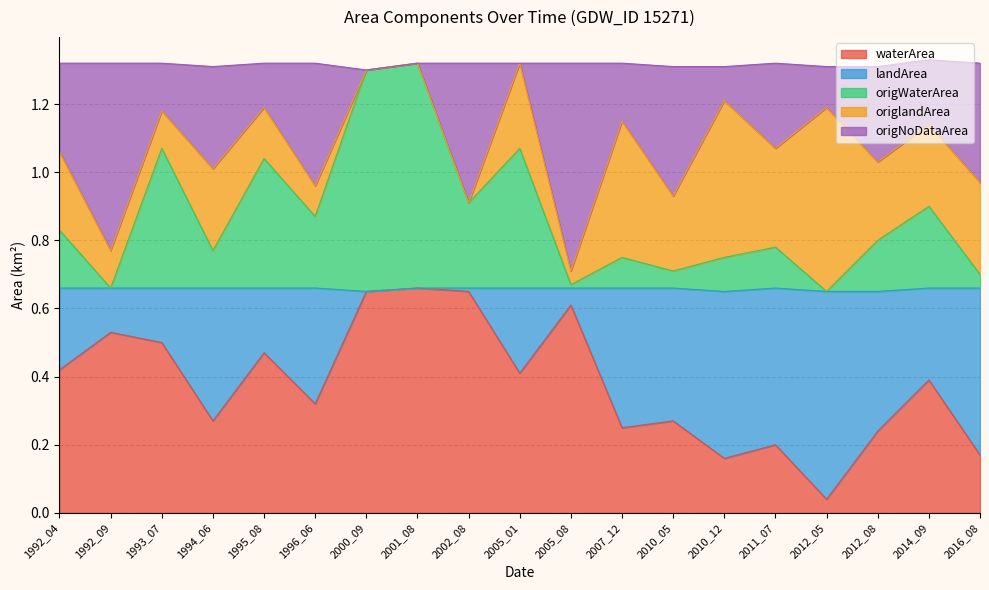

What is the difference between the maximum and minimum values in the origWaterArea series?

0.7